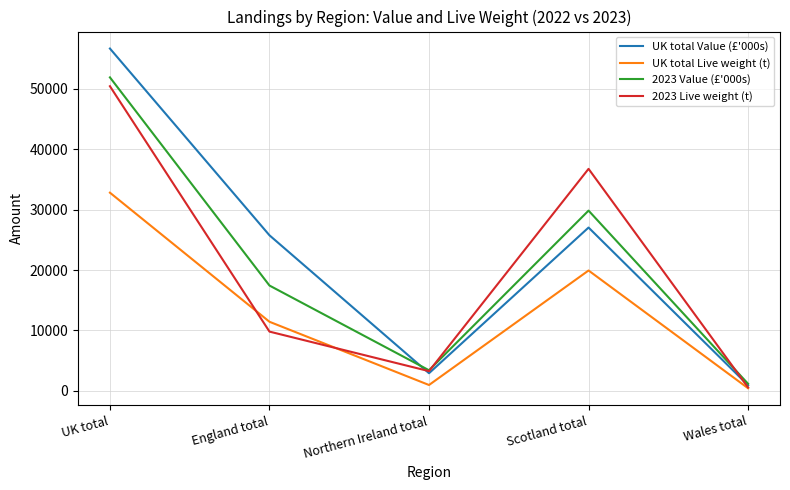

Which series has the largest range (max minus min)?

UK total Value (£'000s)